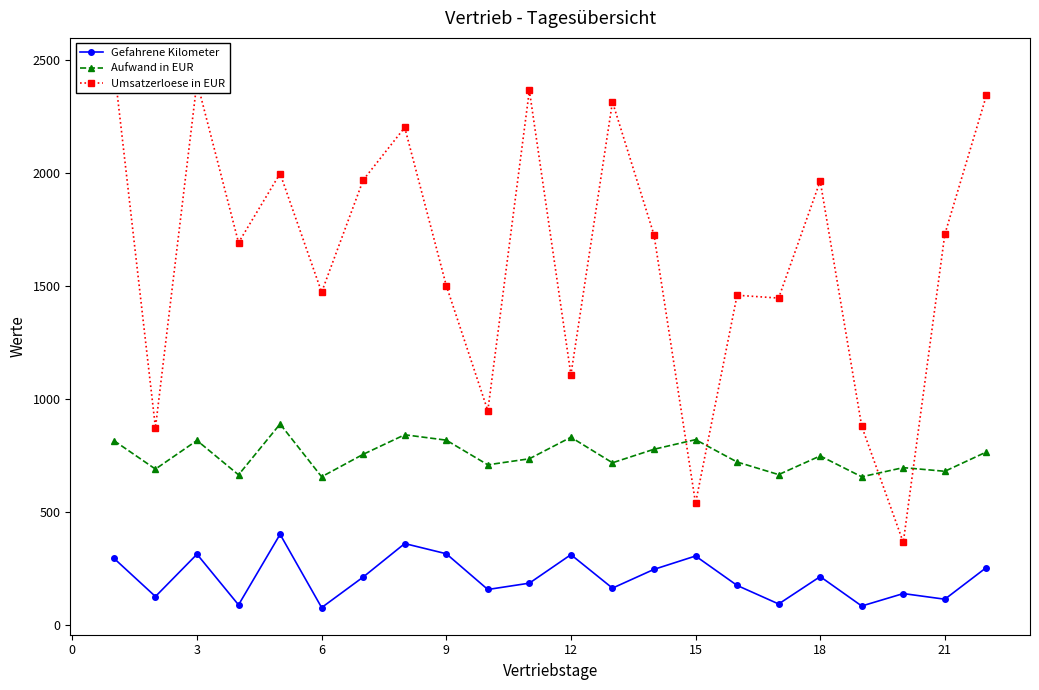

True or false: Aufwand in EUR and Gefahrene Kilometer cross at least once.

False